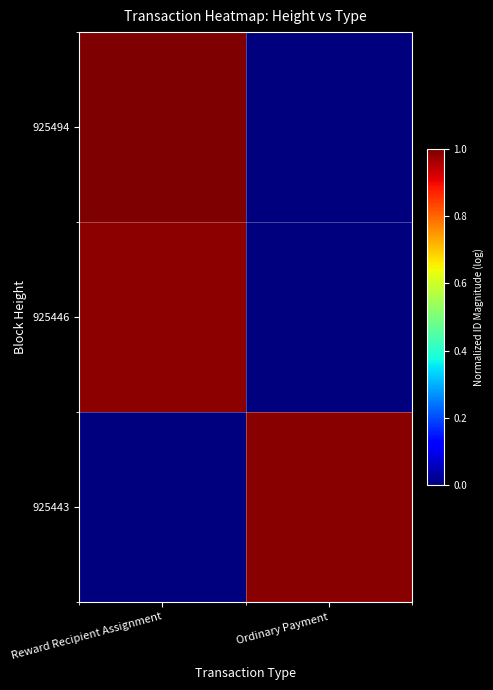

Which series changed the most between Reward Recipient Assignment and Ordinary Payment?

925494